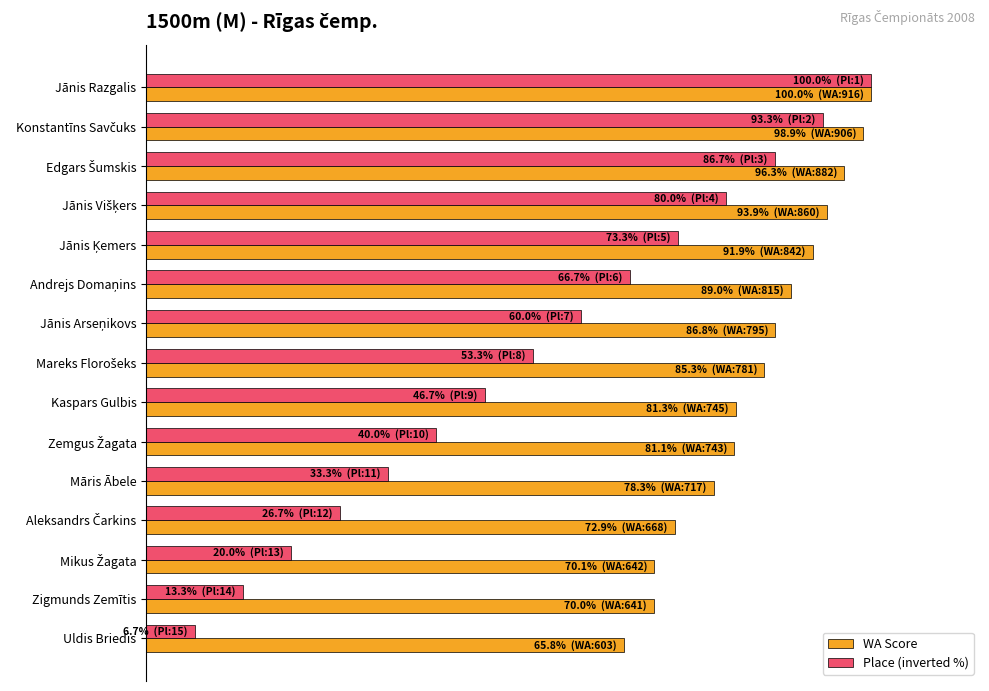

What is the difference between the maximum and minimum values in the Place (inverted %) series?

93.3